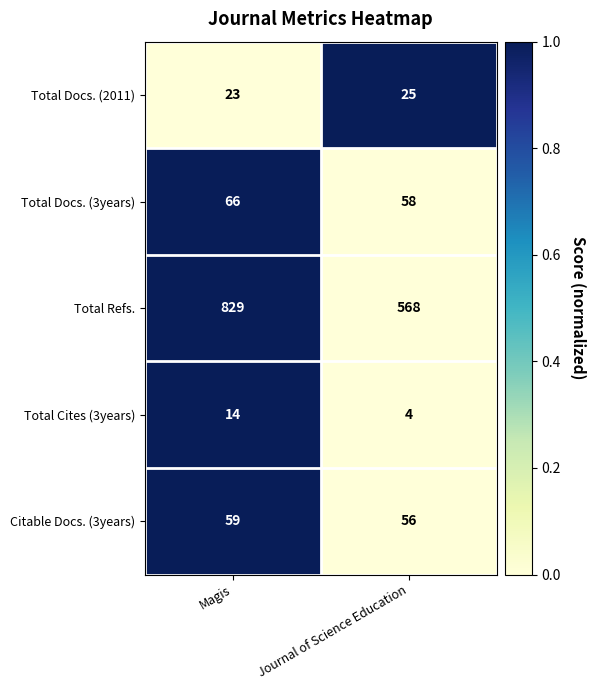

What value does the Total Refs. series have at Magis, to the nearest 10?

830